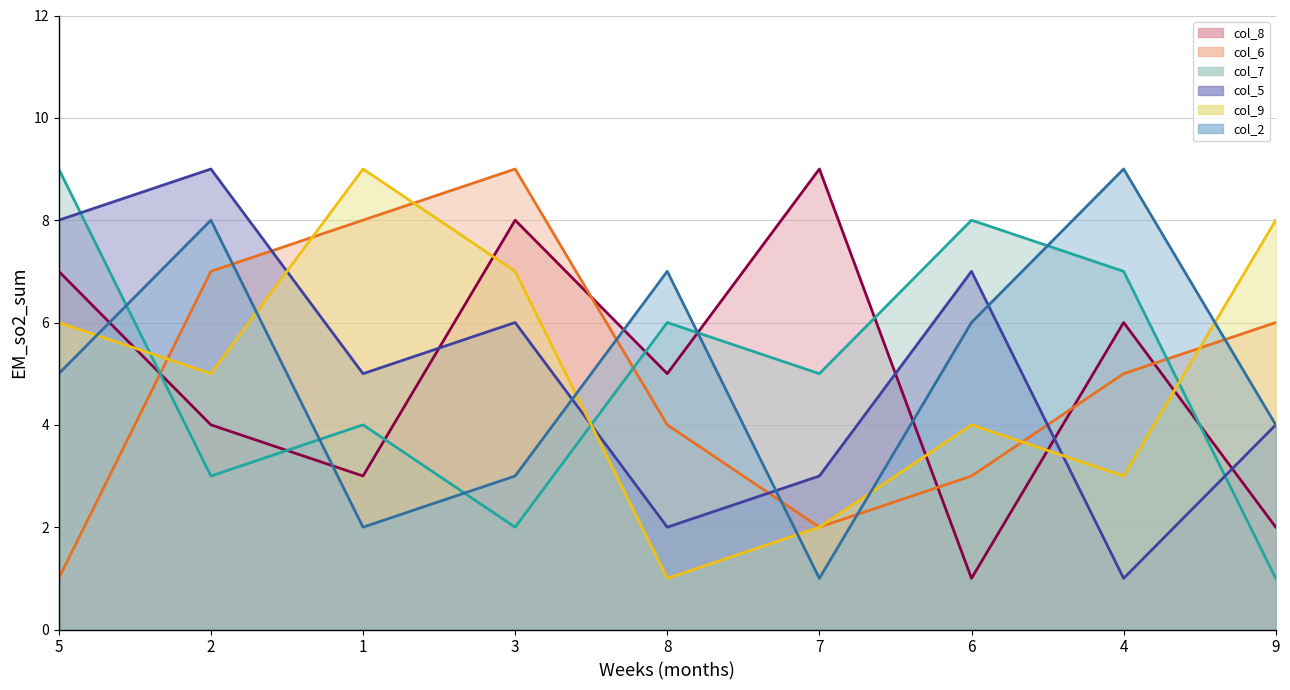

What is the sum of the col_5_line values at 8 and 1?

7